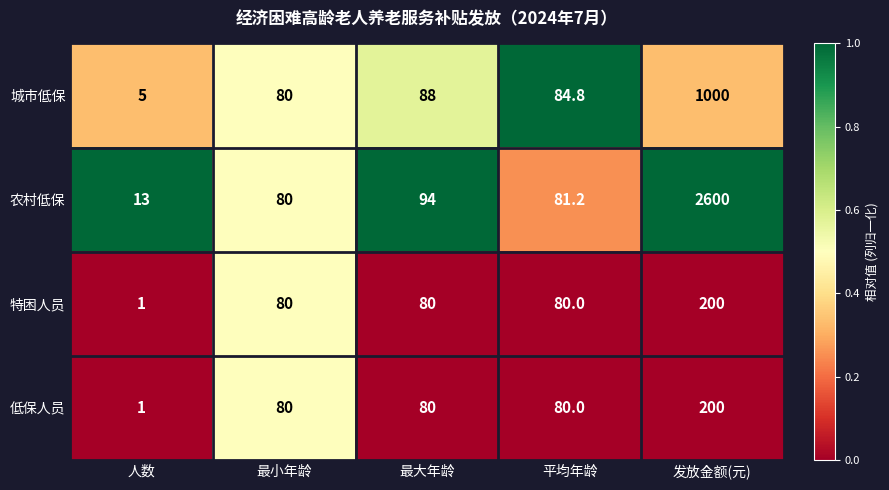

Which series has the largest total across all categories?

农村低保